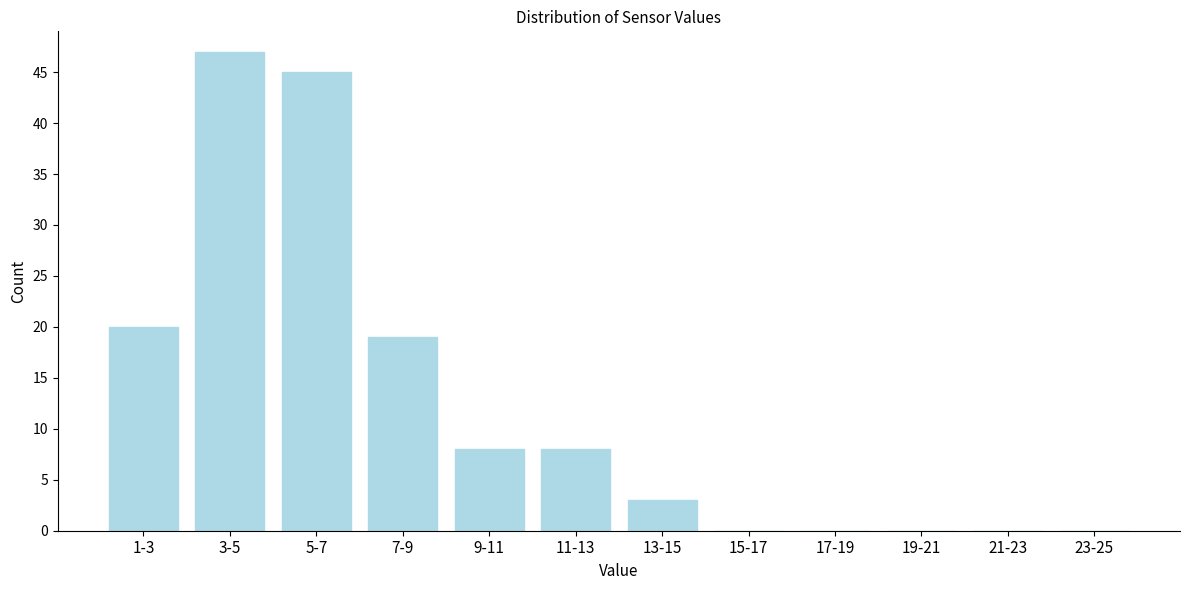

Reading left to right, list all the values displayed in this chart.

1-3=20	3-5=47	5-7=45	7-9=19	9-11=8	11-13=8	13-15=3	15-17=0	17-19=0	19-21=0	21-23=0	23-25=0